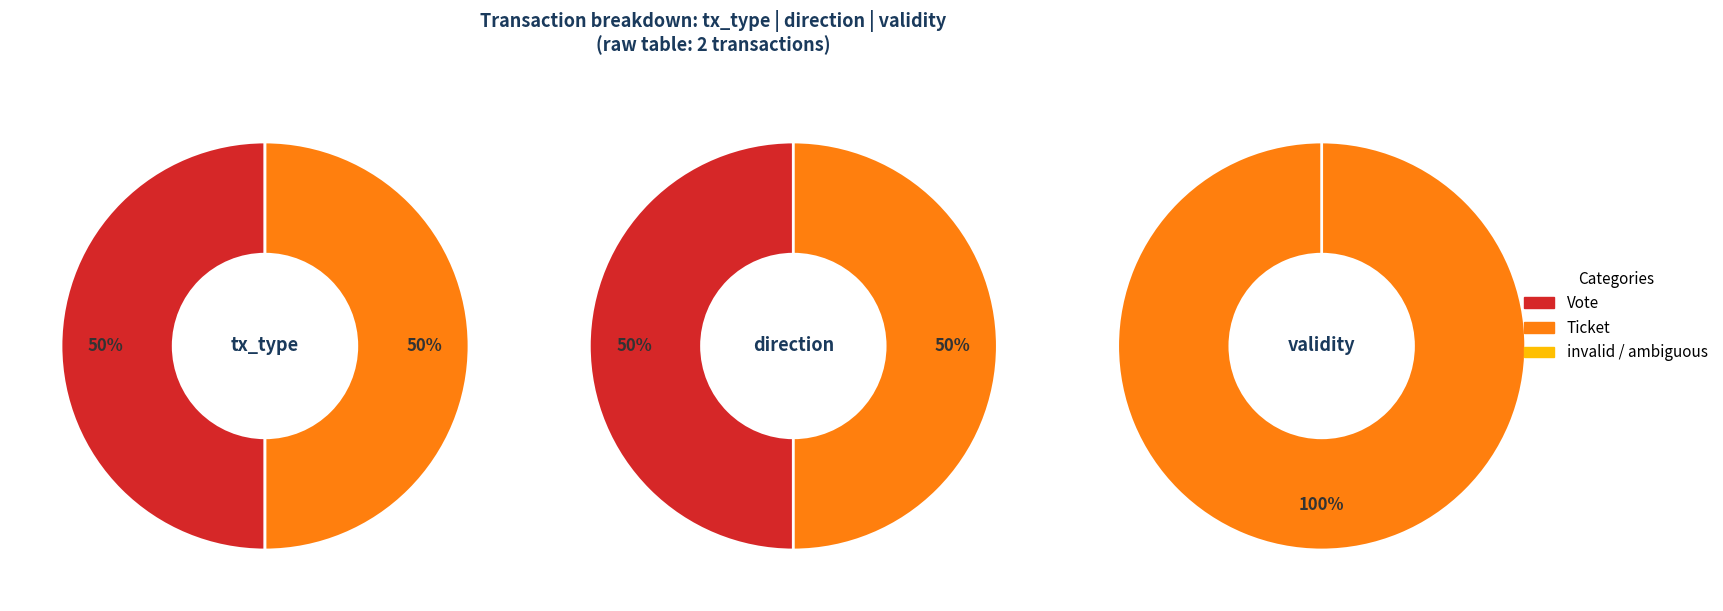

The value slice represents 100% of the pie. True or false?

True